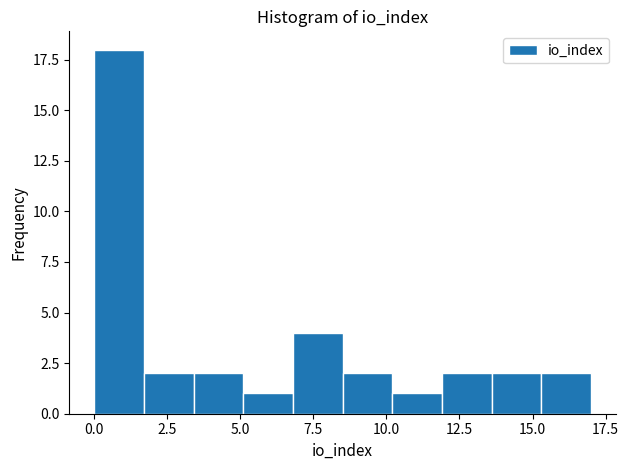

Around what value on the x-axis is the tallest bar? Give the approximate position of its centre, as read against the axis.

1.0